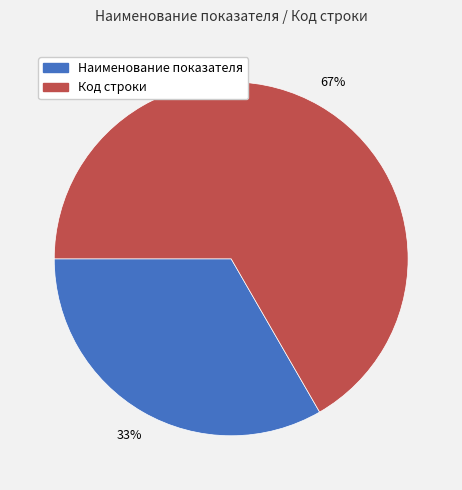

To the nearest percent, what percentage of the pie is Код строки?

67%